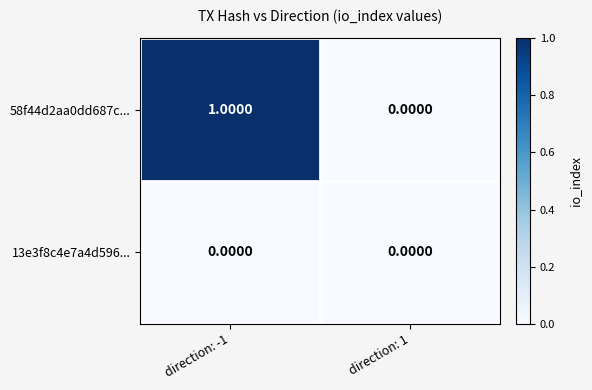

At which category is the sum across all series the highest?

direction: -1